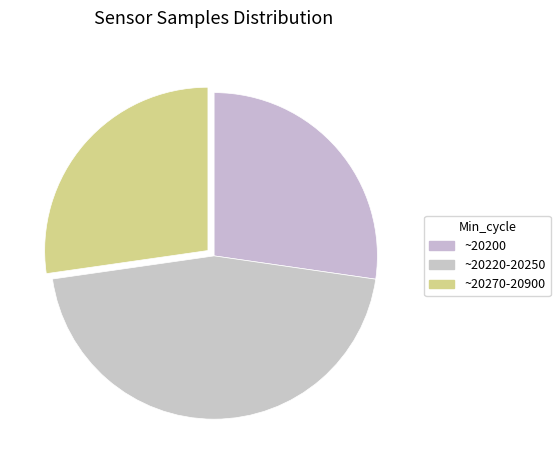

How many segments does this pie chart have?

3